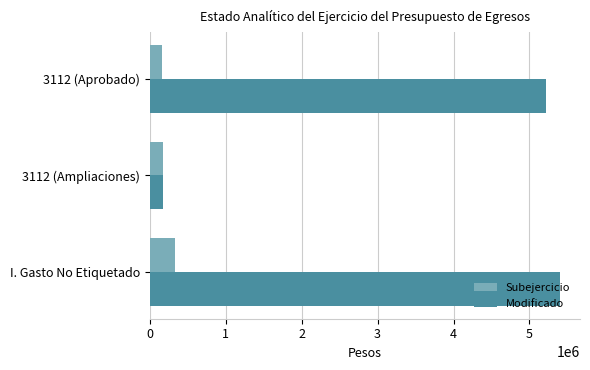

What is the sum of all Modificado values?

10794078.0